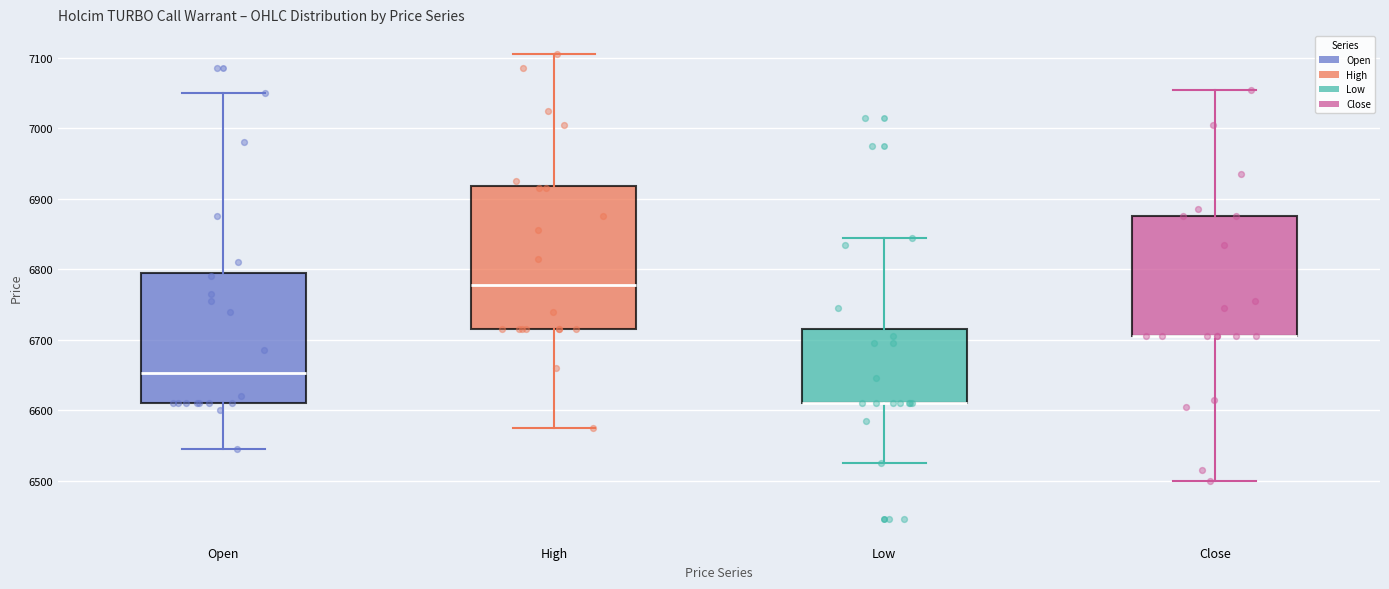

Reading left to right, read every box against the y-axis: the position of its median line, the range the box covers, and the ends of its whiskers. The values are not printed on the chart, so give them approximately, as read against the axis.

Open: median 6650, box 6610 to 6800, whiskers 6550 to 7050
High: median 6780, box 6720 to 6920, whiskers 6580 to 7110
Low: median 6610 (drawn on the box's lower edge), box 6610 to 6720, whiskers 6530 to 6850
Close: median 6710 (drawn on the box's lower edge), box 6710 to 6880, whiskers 6500 to 7060